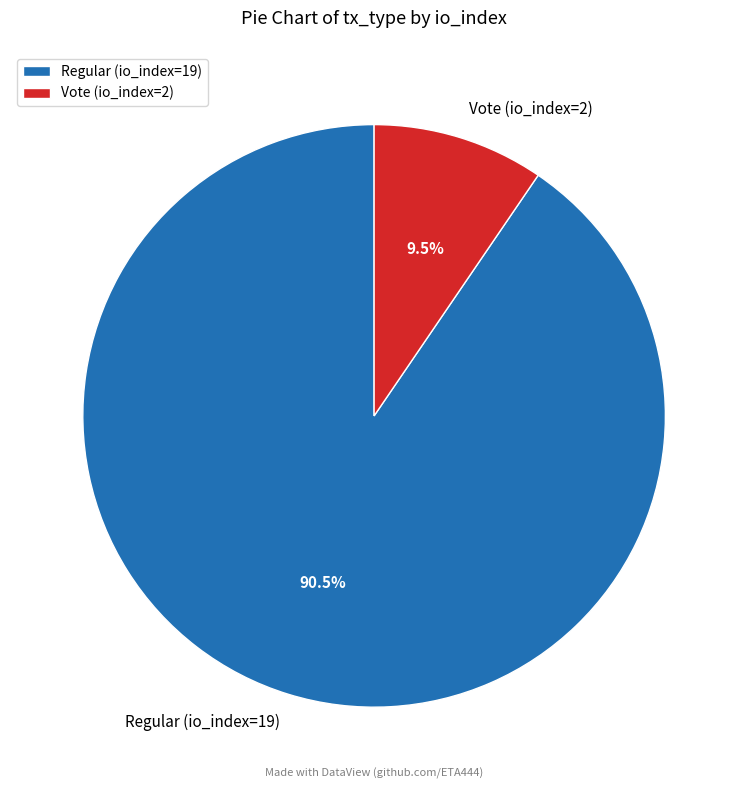

Does Regular (io_index=19) represent more than half of the total?

Yes